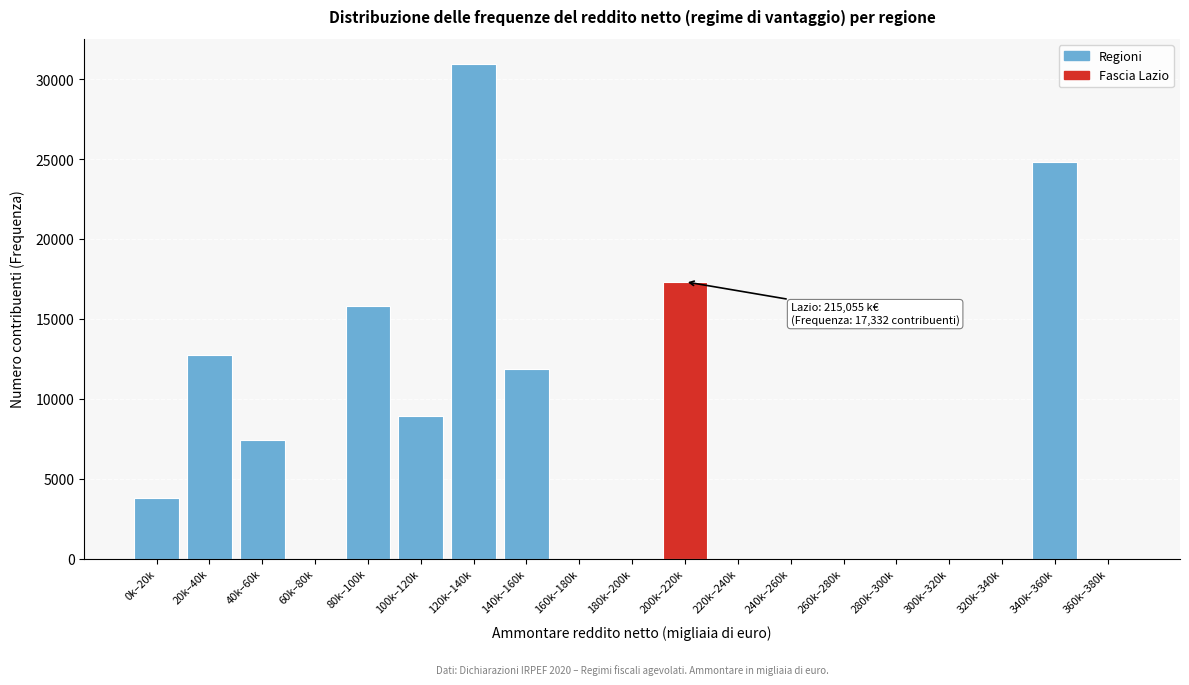

Reading left to right, what are all the values shown in this chart?

0k–20k=3823	20k–40k=12737	40k–60k=7436	60k–80k=0	80k–100k=15805	100k–120k=8946	120k–140k=30979	140k–160k=11842	160k–180k=0	180k–200k=0	200k–220k=17332	220k–240k=0	240k–260k=0	260k–280k=0	280k–300k=0	300k–320k=0	320k–340k=0	340k–360k=24812	360k–380k=0